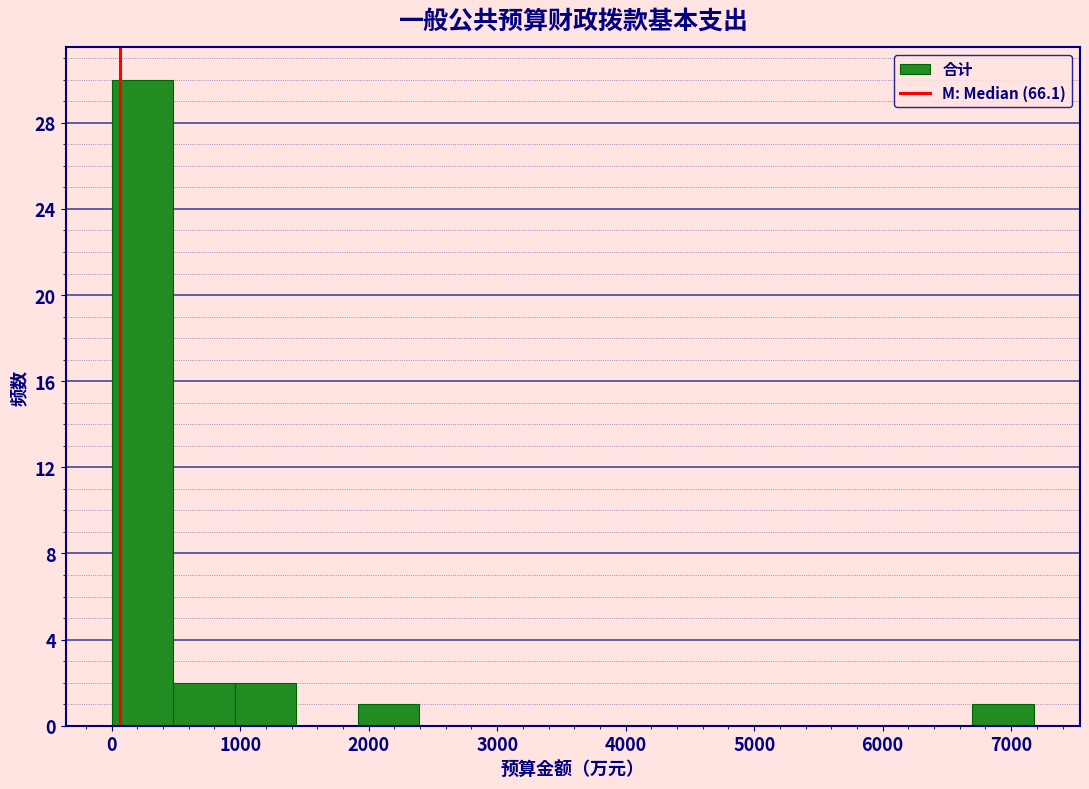

Reading left to right, list every bar in this chart as the range it spans on the x-axis followed by its height. Neither the bar edges nor the heights are printed on the chart, so give them approximately, as read against the axes.

0 to 500: 30
500 to 1000: 2
1000 to 1400: 2
1400 to 1900: 0
1900 to 2400: 1
2400 to 2900: 0
2900 to 3300: 0
3300 to 3800: 0
3800 to 4300: 0
4300 to 4800: 0
4800 to 5300: 0
5300 to 5700: 0
5700 to 6200: 0
6200 to 6700: 0
6700 to 7200: 1